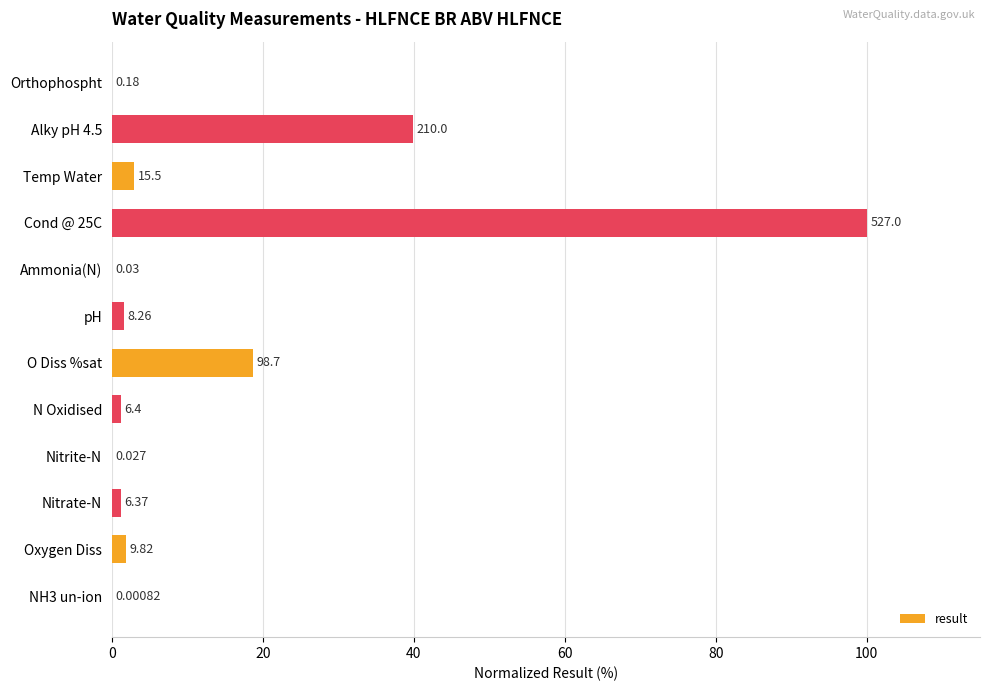

What is the average value?

14.0